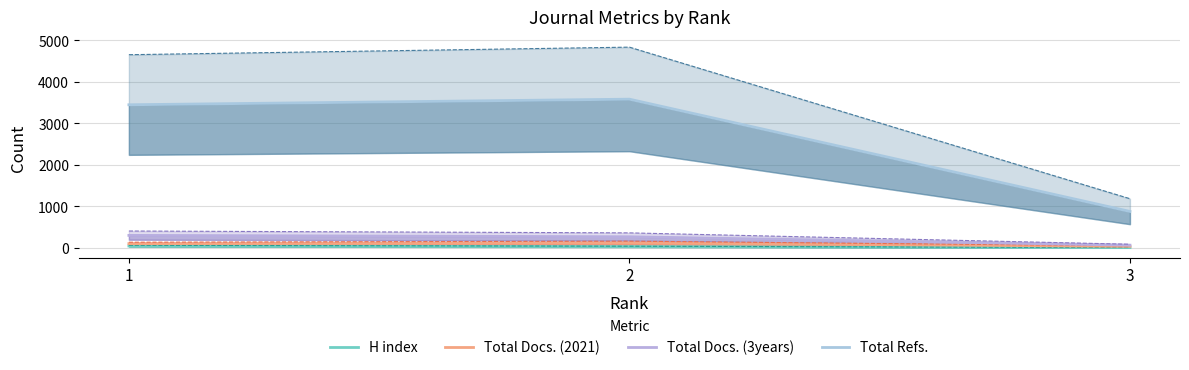

Which label corresponds to the smallest value in the chart?

3